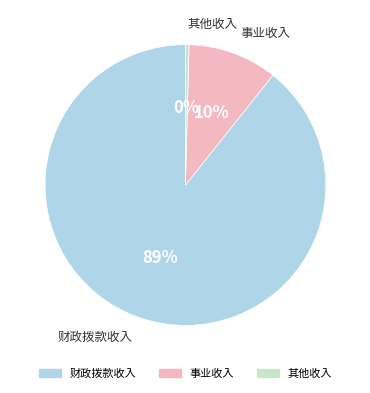

Is it true that 其他收入 is 0% of the pie?

True